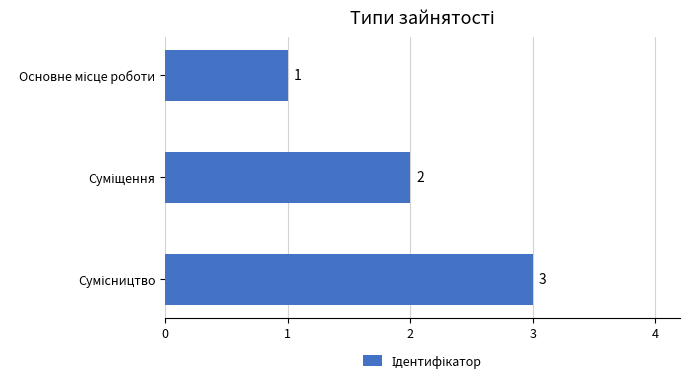

What is the sum of all values?

6